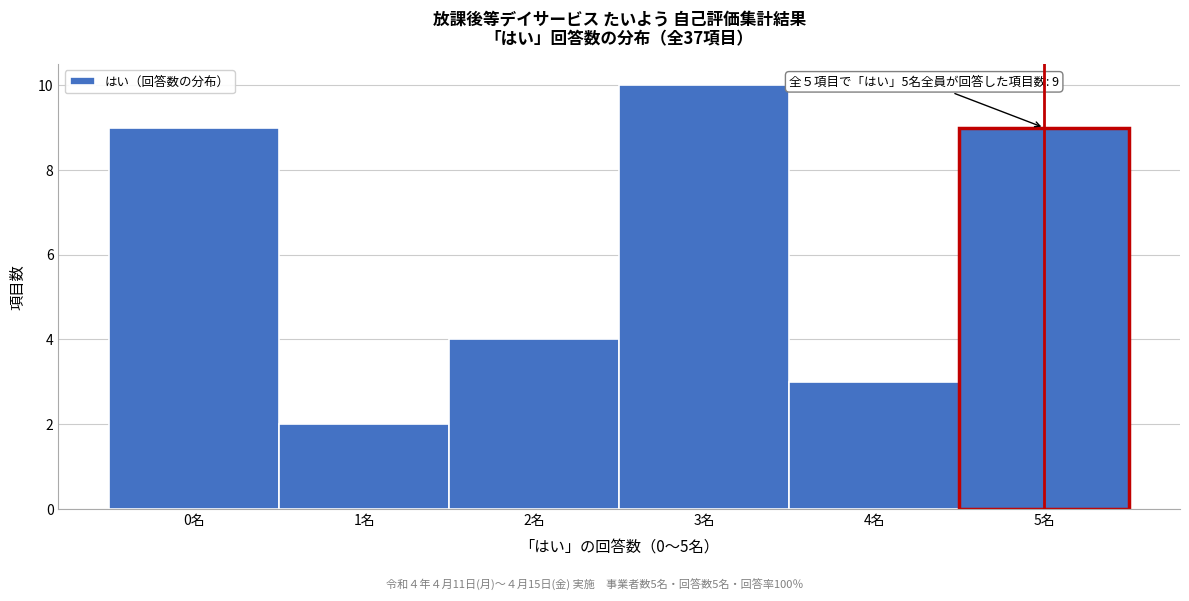

Which range on the x-axis has the tallest bar?

2.5 to 3.5